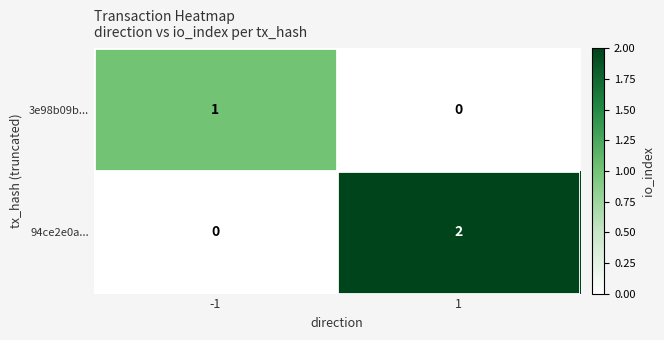

List the series in order of their peak value, highest first.

94ce2e0a..., 3e98b09b...